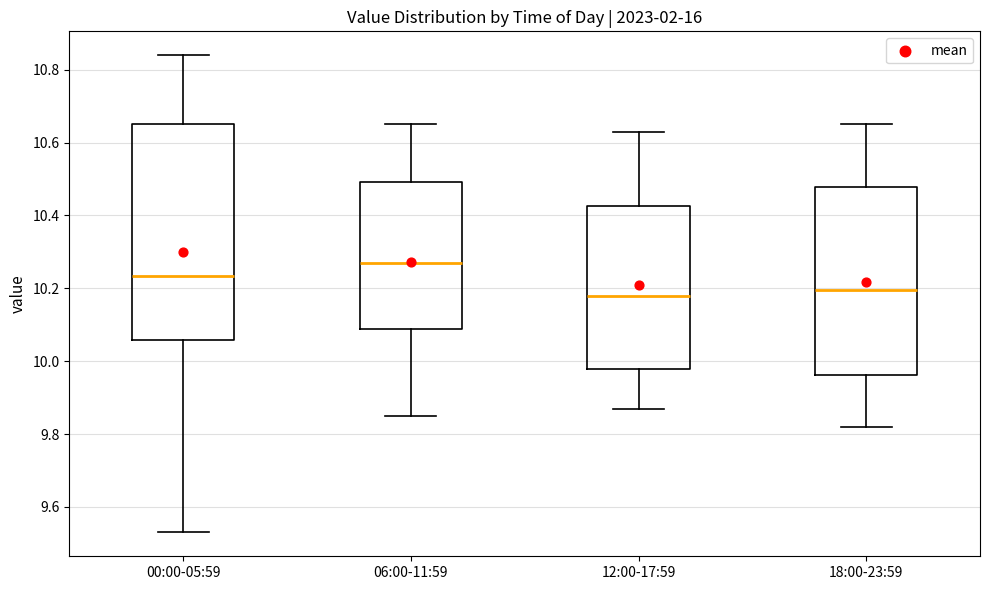

Reading left to right, read every box against the y-axis: the position of its median line, the range the box covers, and the ends of its whiskers. The values are not printed on the chart, so give them approximately, as read against the axis.

00:00-05:59: median 10.24, box 10.06 to 10.66, whiskers 9.54 to 10.84
06:00-11:59: median 10.28, box 10.08 to 10.50, whiskers 9.86 to 10.66
12:00-17:59: median 10.18, box 9.98 to 10.42, whiskers 9.88 to 10.64
18:00-23:59: median 10.20, box 9.96 to 10.48, whiskers 9.82 to 10.66